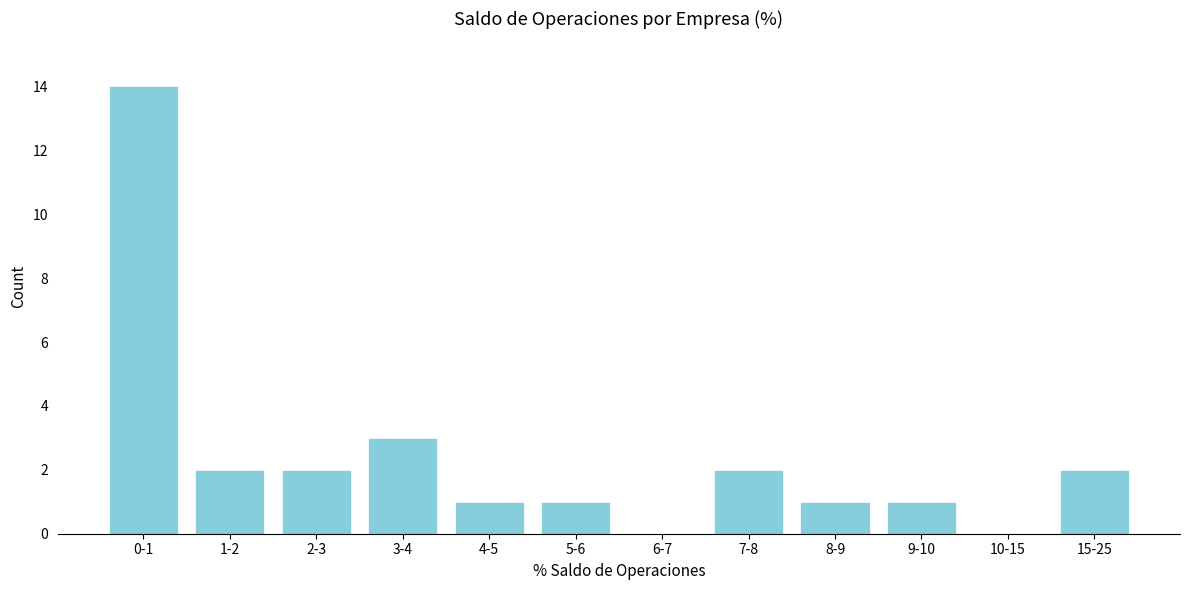

Reading left to right, transcribe all the data shown in this chart.

0-1=14	1-2=2	2-3=2	3-4=3	4-5=1	5-6=1	6-7=0	7-8=2	8-9=1	9-10=1	10-15=0	15-25=2